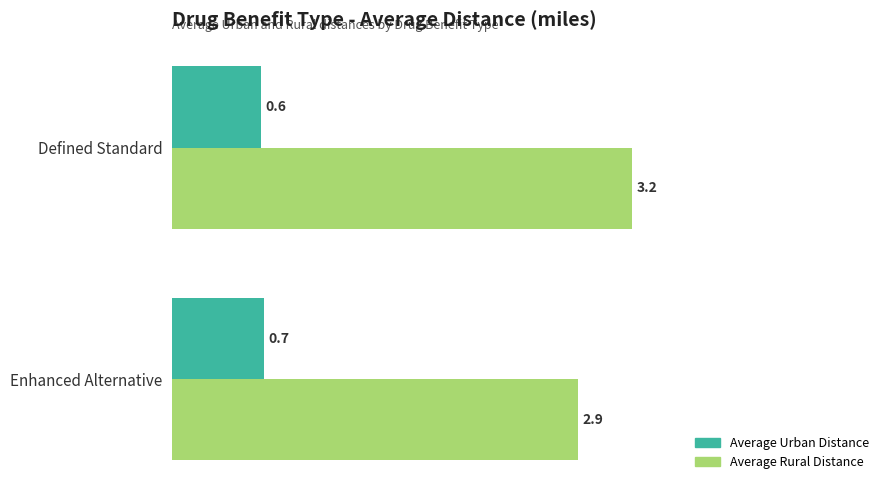

Rank the series by their average value, from highest to lowest.

Average Rural Distance, Average Urban Distance